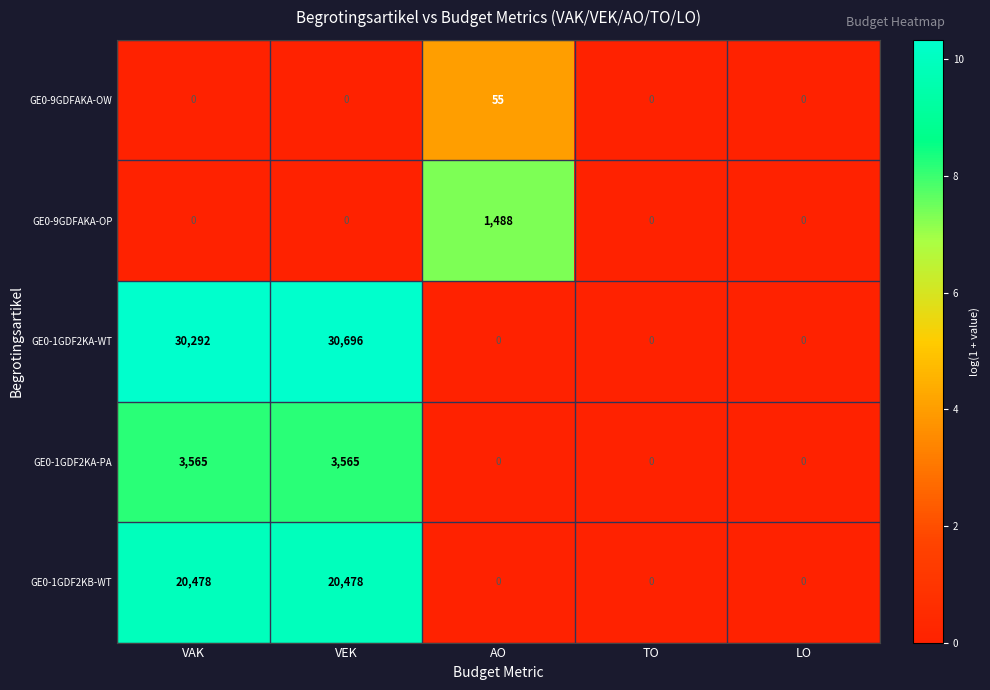

What is the average value of the GE0-1GDF2KA-WT series?

12198